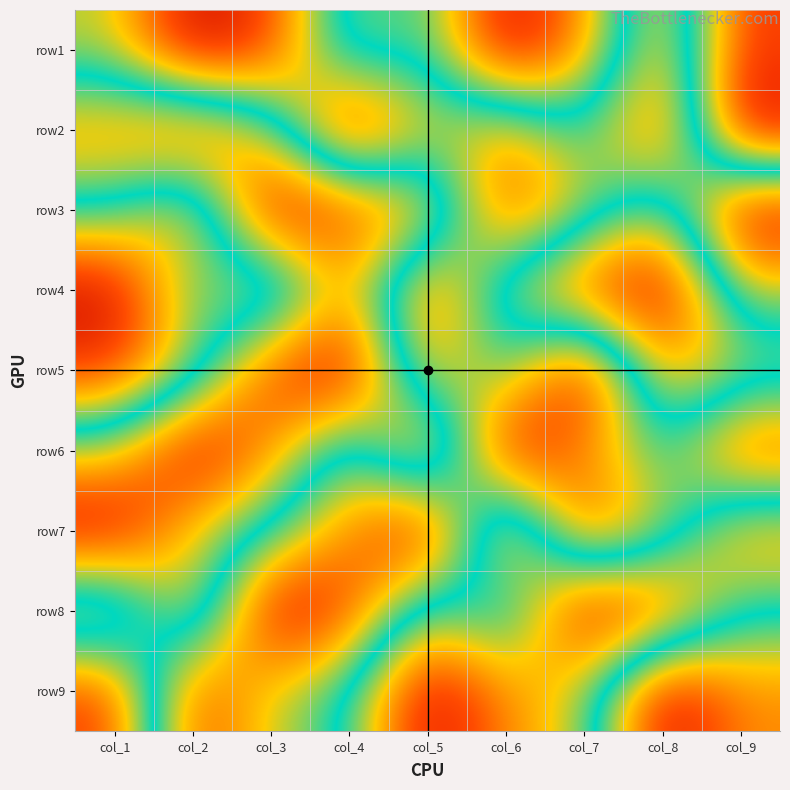

Reading left to right, extract all data points from this chart.

row1: col_1=4	col_2=1	col_3=2	col_4=6	col_5=5	col_6=9	col_7=7	col_8=3	col_9=8
row2: col_1=7	col_2=8	col_3=6	col_4=1	col_5=4	col_6=3	col_7=5	col_8=2	col_9=9
row3: col_1=5	col_2=3	col_3=9	col_4=8	col_5=7	col_6=2	col_7=4	col_8=6	col_9=1
row4: col_1=1	col_2=5	col_3=3	col_4=7	col_5=2	col_6=6	col_7=8	col_8=9	col_9=4
row5: col_1=2	col_2=4	col_3=8	col_4=9	col_5=3	col_6=5	col_7=1	col_8=7	col_9=6
row6: col_1=6	col_2=9	col_3=7	col_4=4	col_5=8	col_6=1	col_7=3	col_8=5	col_9=2
row7: col_1=9	col_2=6	col_3=5	col_4=3	col_5=1	col_6=8	col_7=2	col_8=4	col_9=7
row8: col_1=3	col_2=7	col_3=1	col_4=2	col_5=6	col_6=4	col_7=9	col_8=8	col_9=5
row9: col_1=8	col_2=2	col_3=4	col_4=5	col_5=9	col_6=7	col_7=6	col_8=1	col_9=3